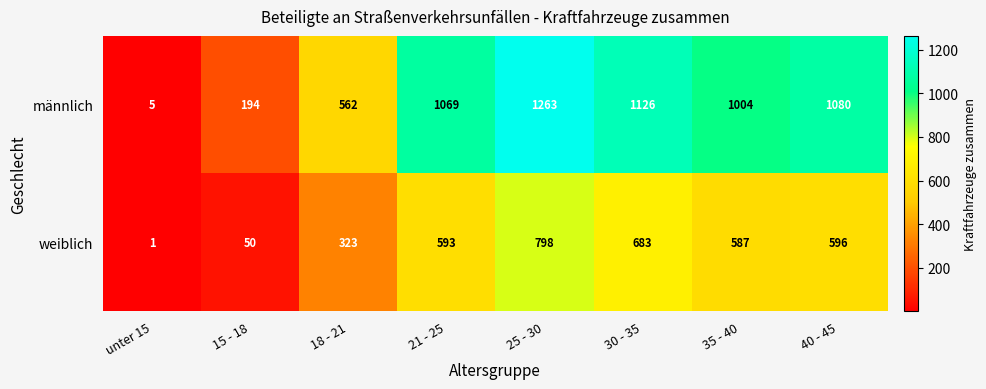

What is the highest value of the weiblich series?

798